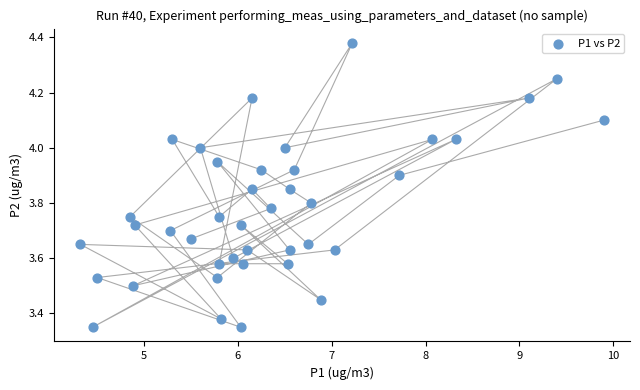

What is the range of Y values (max minus min)?

1.0